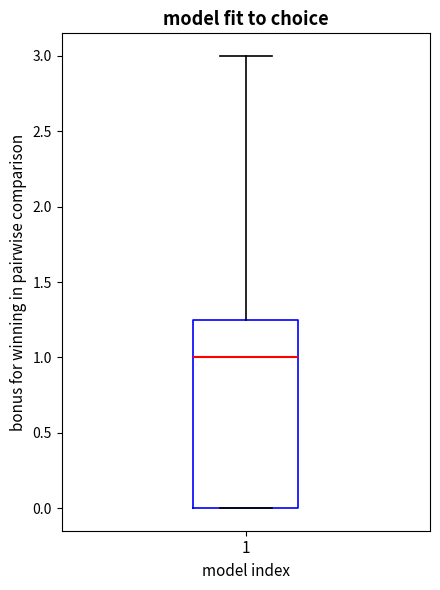

Read this box plot against the y-axis: the position of the median line, the range covered by the box, and the ends of both whiskers. The values are not printed on the chart, so give them approximately, as read against the axis.

median 1.00, box 0.00 to 1.25, whiskers 0.00 to 3.00